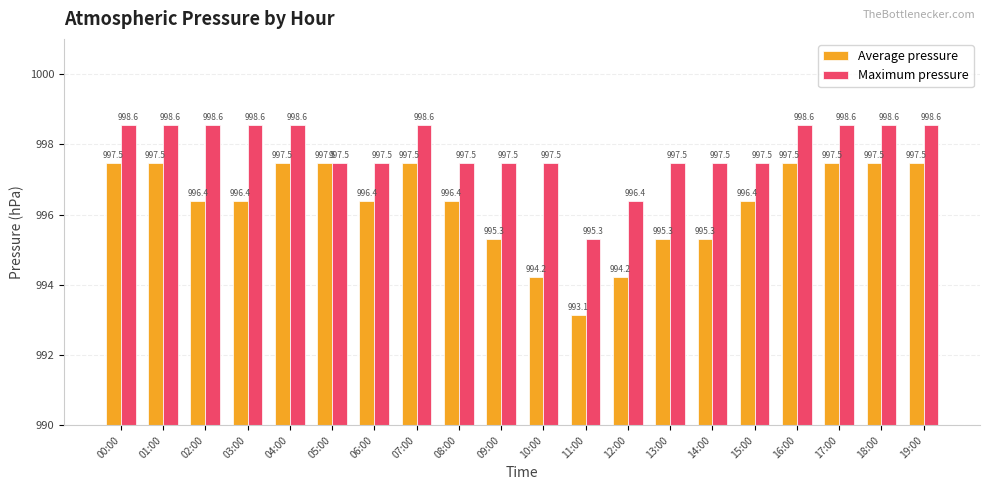

Which series has the largest total across all categories?

Maximum pressure